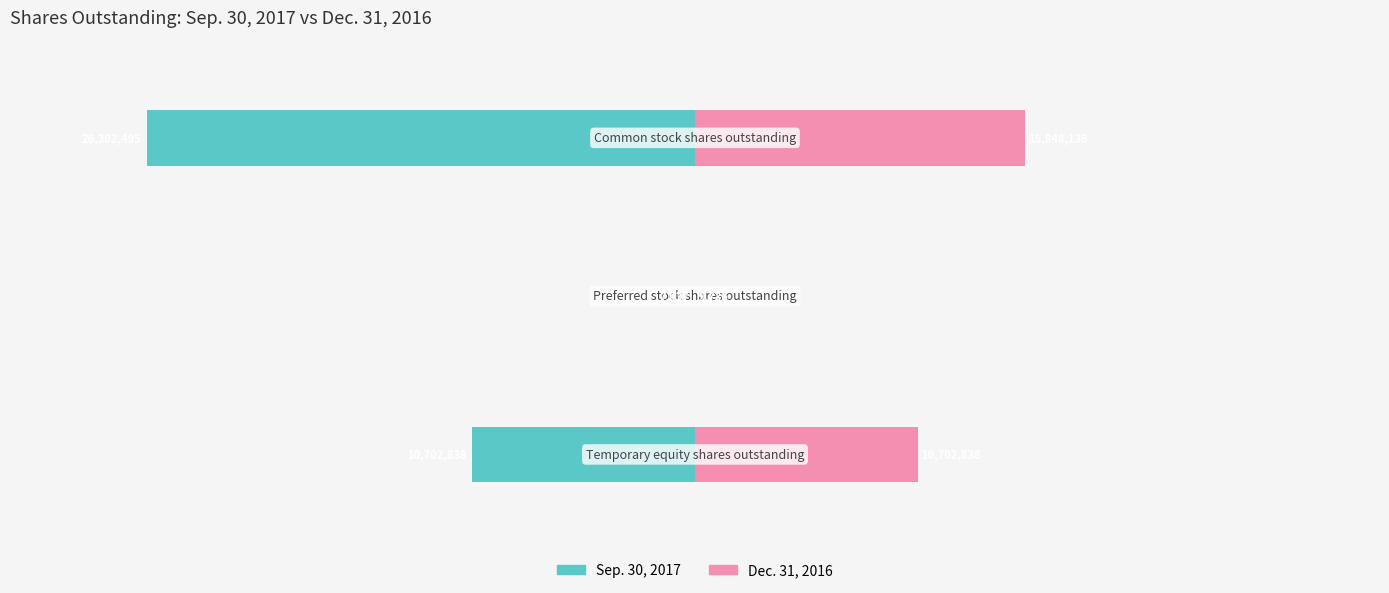

Which category has the highest value across all series?

2